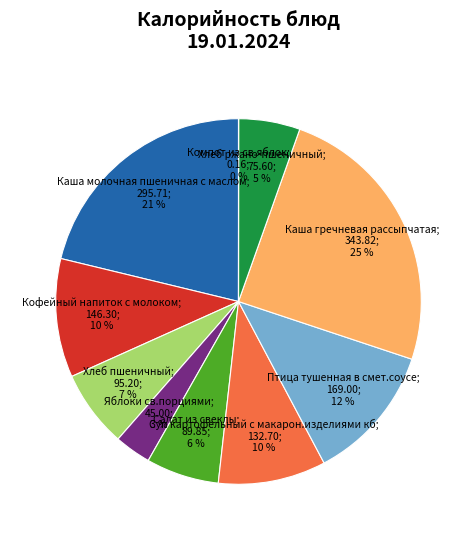

Is there a majority slice in this chart?

No